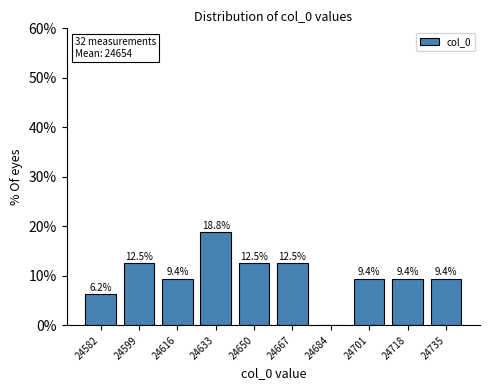

Over which range of the x-axis is the bar tallest?

24624 to 24642